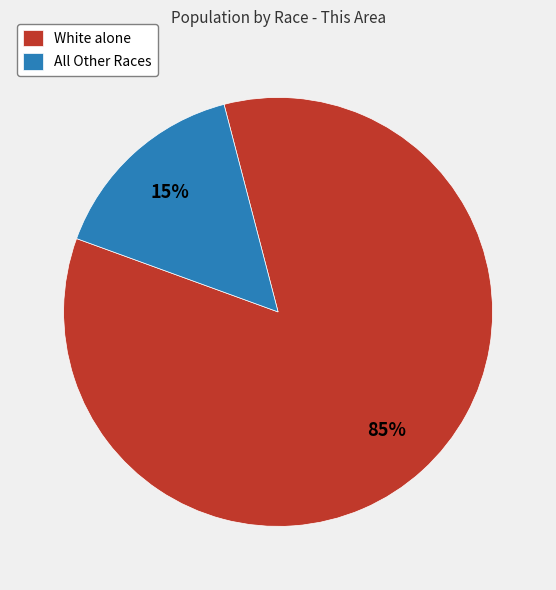

To the nearest percent, what is the average slice percentage?

50%